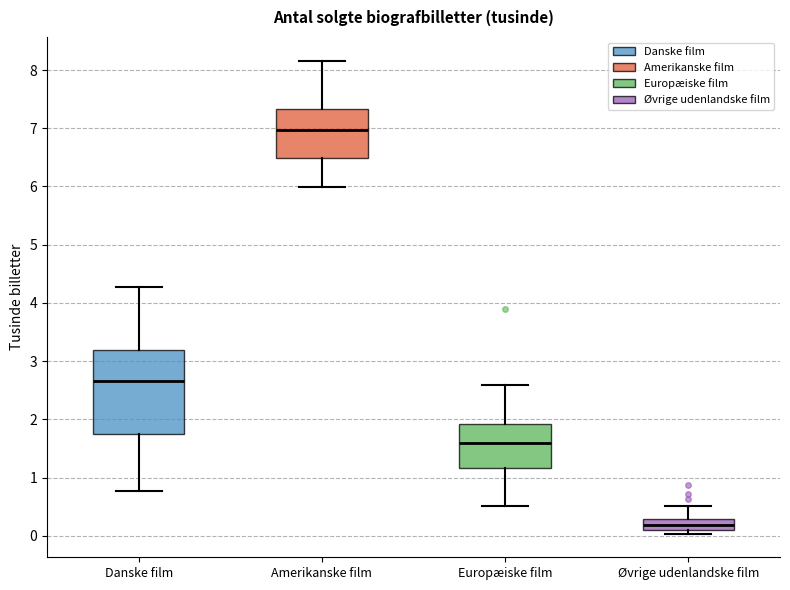

Where is the lower edge of the box for Amerikanske film on the y-axis? The values are not printed on the chart, so give them approximately, as read against the axis.

6.5